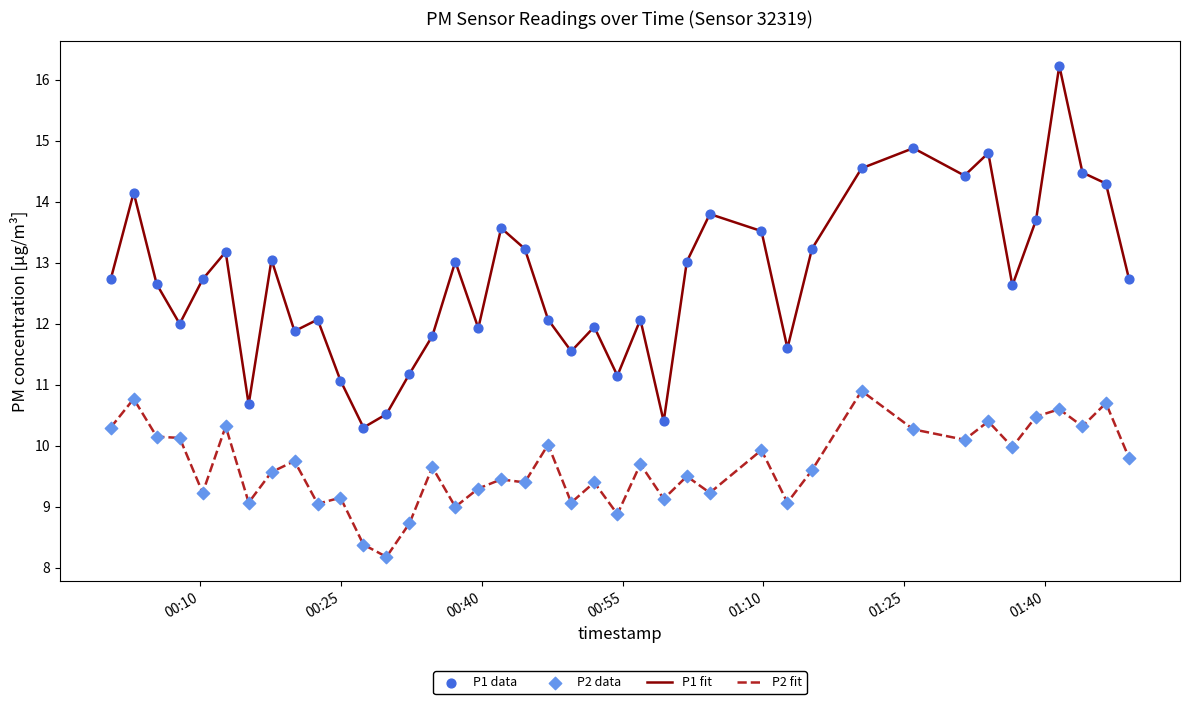

What is the difference between the maximum and minimum values in the P2 fit series?

2.7